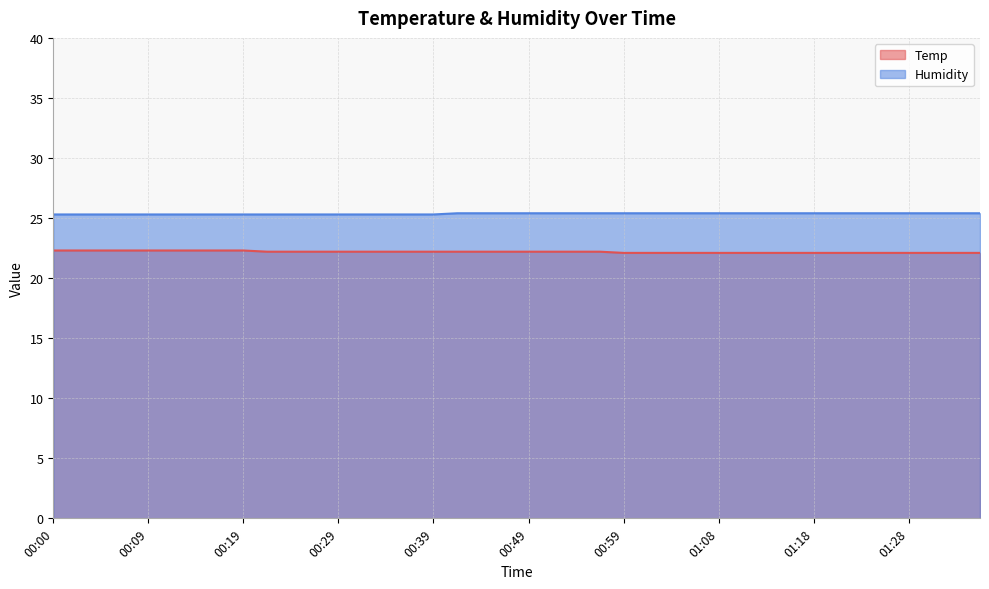

Reading left to right, what are all the values shown in this chart?

Temp: 00:00=22.3	00:02=22.3	00:04=22.3	00:07=22.3	00:09=22.3	00:12=22.3	00:14=22.3	00:17=22.3	00:19=22.3	00:22=22.2	00:24=22.2	00:27=22.2	00:29=22.2	00:32=22.2	00:34=22.2	00:36=22.2	00:39=22.2	00:41=22.2	00:44=22.2	00:46=22.2	00:49=22.2	00:51=22.2	00:54=22.2	00:56=22.2	00:59=22.1	01:01=22.1	01:04=22.1	01:06=22.1	01:08=22.1	01:11=22.1	01:13=22.1	01:16=22.1	01:18=22.1	01:21=22.1	01:23=22.1	01:26=22.1	01:28=22.1	01:31=22.1	01:33=22.1	01:35=22.1
Humidity: 00:00=25.3	00:02=25.3	00:04=25.3	00:07=25.3	00:09=25.3	00:12=25.3	00:14=25.3	00:17=25.3	00:19=25.3	00:22=25.3	00:24=25.3	00:27=25.3	00:29=25.3	00:32=25.3	00:34=25.3	00:36=25.3	00:39=25.3	00:41=25.4	00:44=25.4	00:46=25.4	00:49=25.4	00:51=25.4	00:54=25.4	00:56=25.4	00:59=25.4	01:01=25.4	01:04=25.4	01:06=25.4	01:08=25.4	01:11=25.4	01:13=25.4	01:16=25.4	01:18=25.4	01:21=25.4	01:23=25.4	01:26=25.4	01:28=25.4	01:31=25.4	01:33=25.4	01:35=25.4